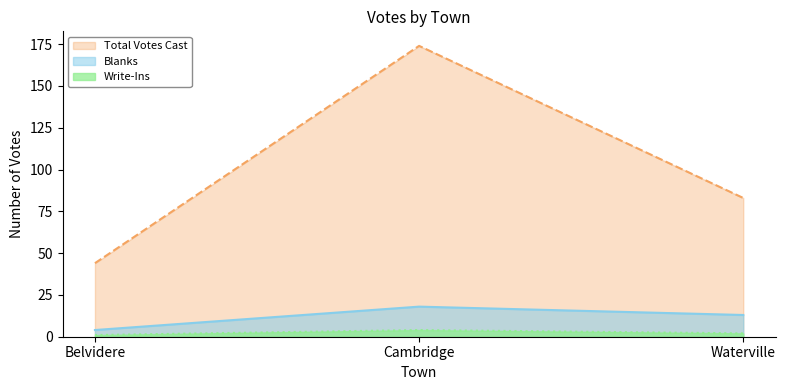

What is the difference between the Blanks values at Belvidere and Waterville?

9